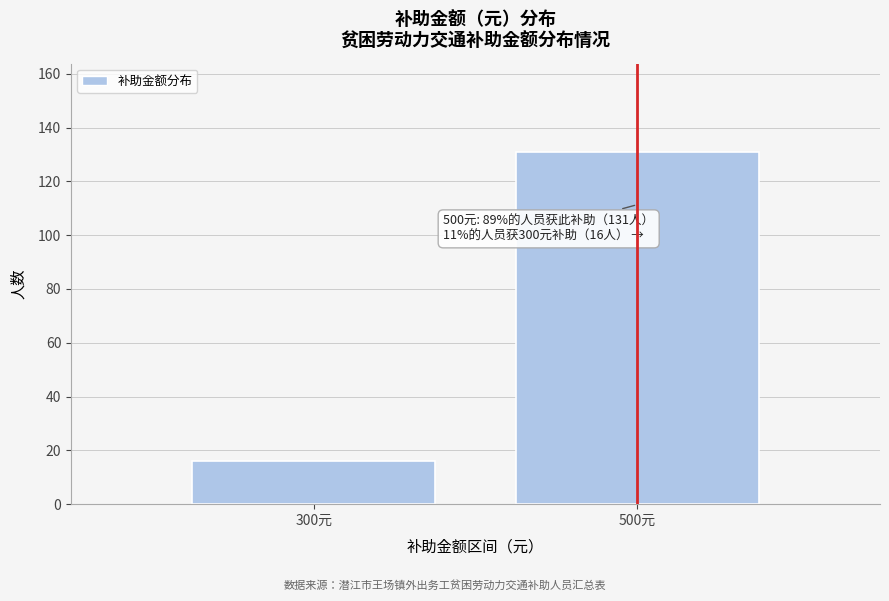

Reading left to right, list all the values displayed in this chart.

300元=16	500元=131